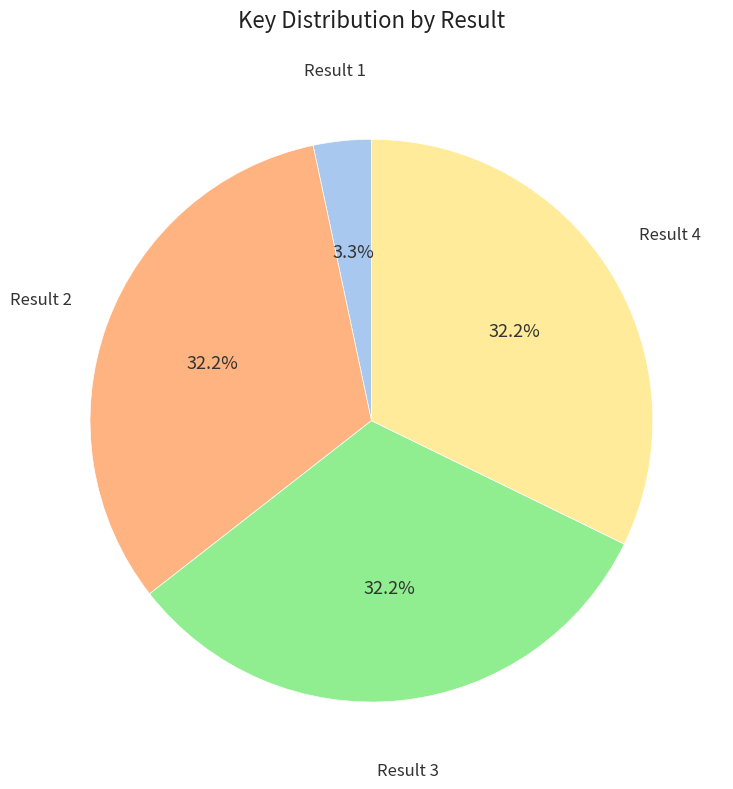

Is there any slice that represents more than half of the pie?

No